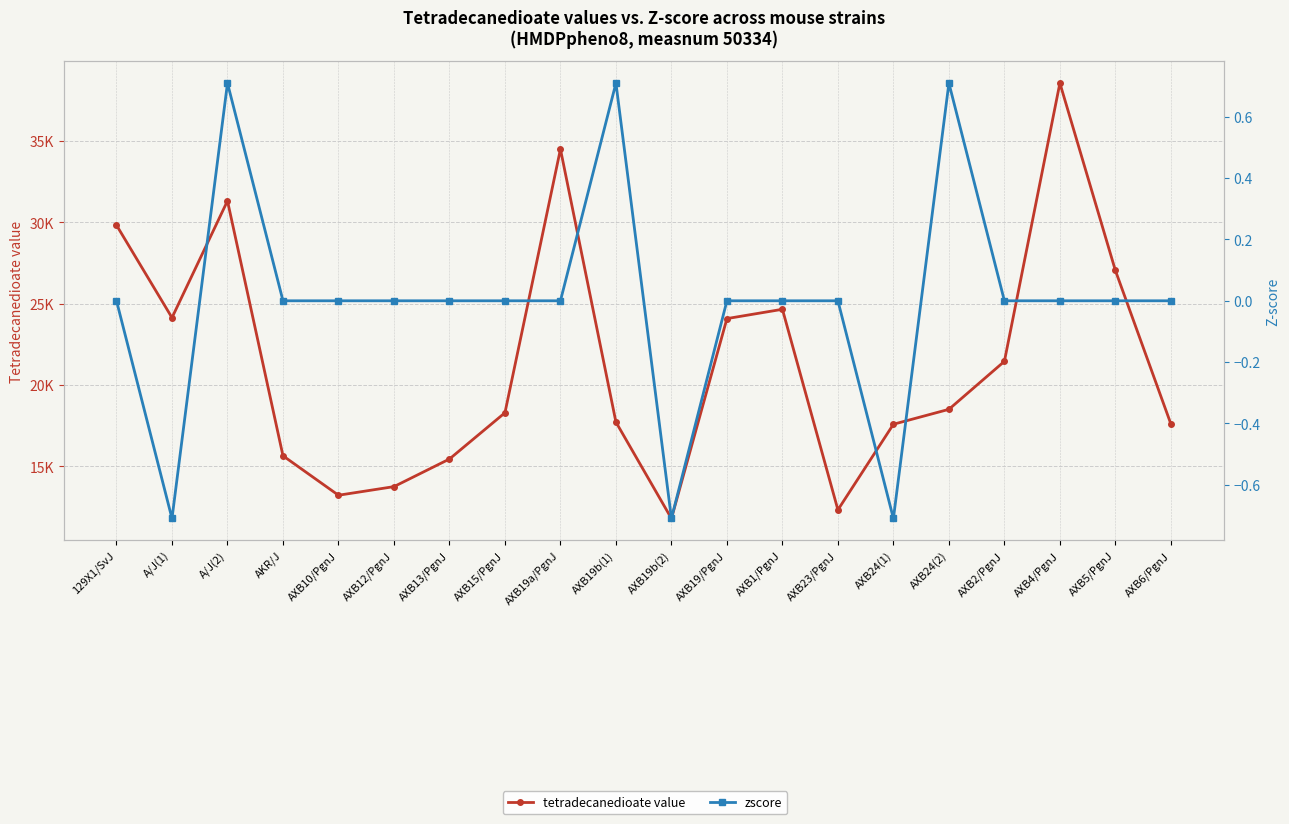

Is this an area chart (filled region under the line)?

No